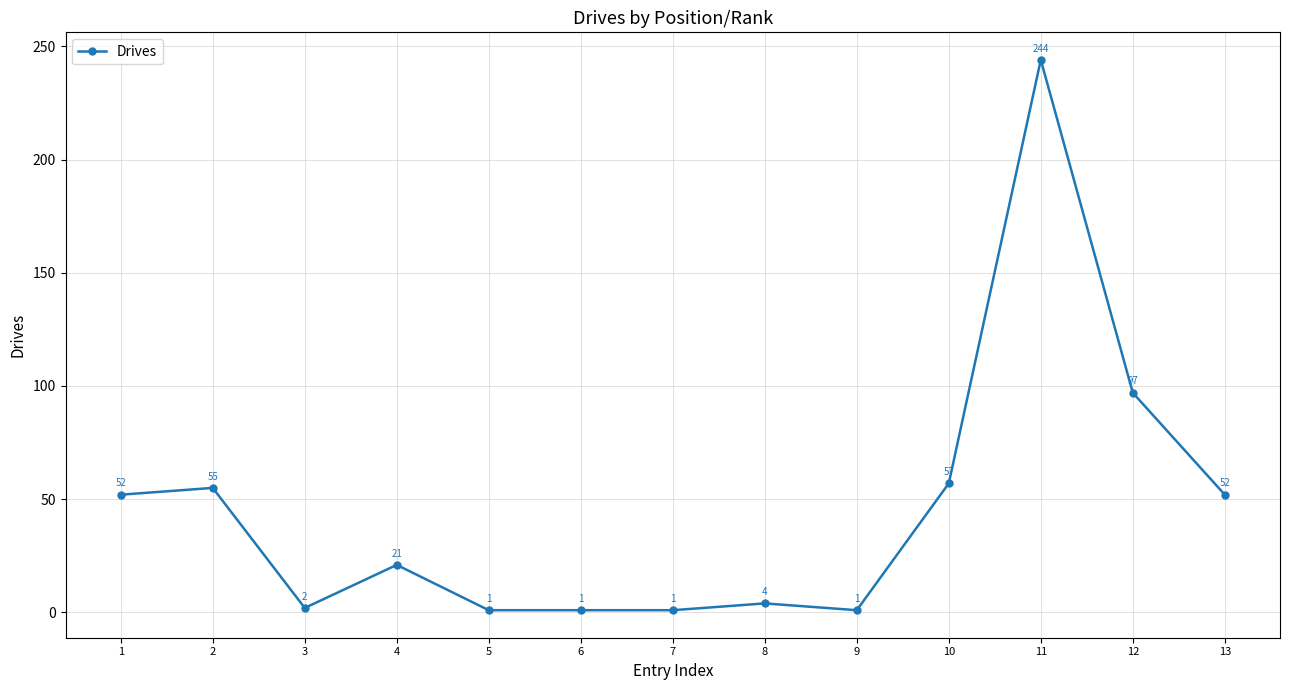

Approximately how many times larger is the value at 1 compared to 8?

13.0